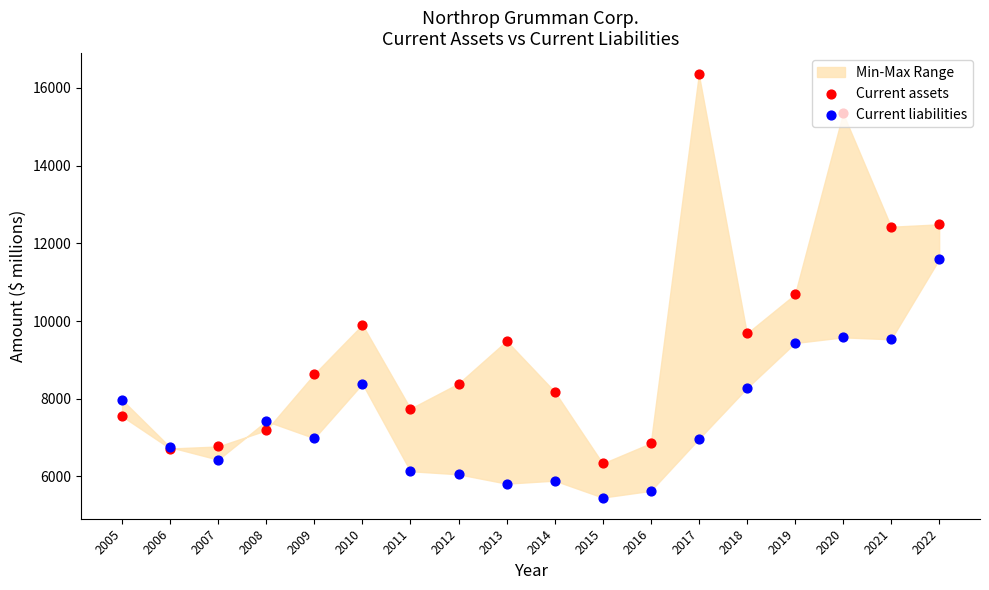

At which category is the sum across all series the highest?

2020